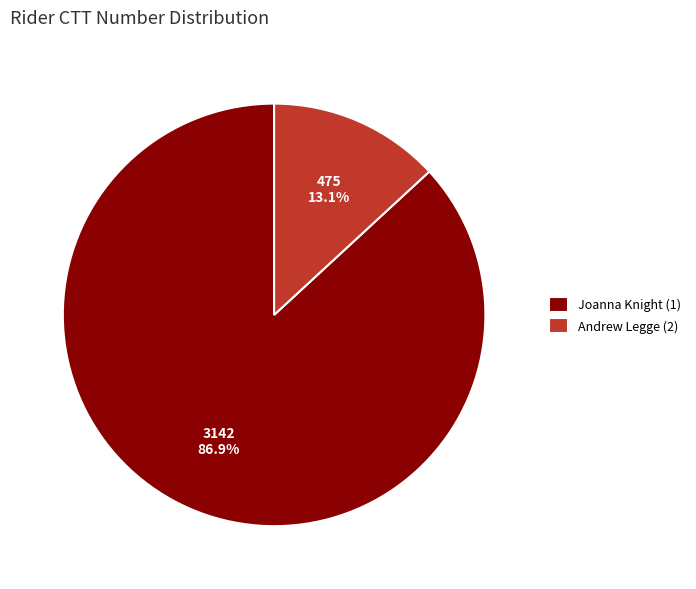

Rank the categories by value from lowest to highest.

Andrew Legge (2), Joanna Knight (1)